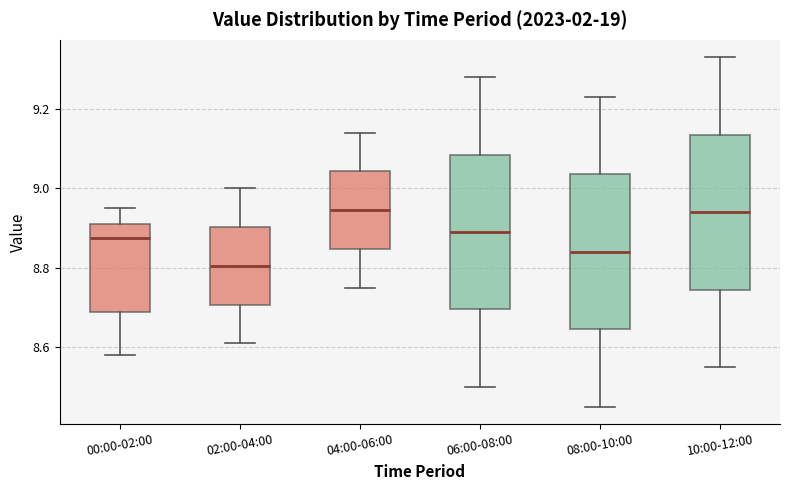

Reading left to right, transcribe this box plot: for each box, give where its median line is, the range the box spans, and where its two whiskers end, as read against the y-axis. The values are not printed on the chart, so give them approximately, as read against the axis.

00:00-02:00: median 8.88, box 8.68 to 8.92, whiskers 8.58 to 8.96
02:00-04:00: median 8.80, box 8.70 to 8.90, whiskers 8.62 to 9.00
04:00-06:00: median 8.94, box 8.84 to 9.04, whiskers 8.76 to 9.14
06:00-08:00: median 8.90, box 8.70 to 9.08, whiskers 8.50 to 9.28
08:00-10:00: median 8.84, box 8.64 to 9.04, whiskers 8.46 to 9.24
10:00-12:00: median 8.94, box 8.74 to 9.14, whiskers 8.56 to 9.34